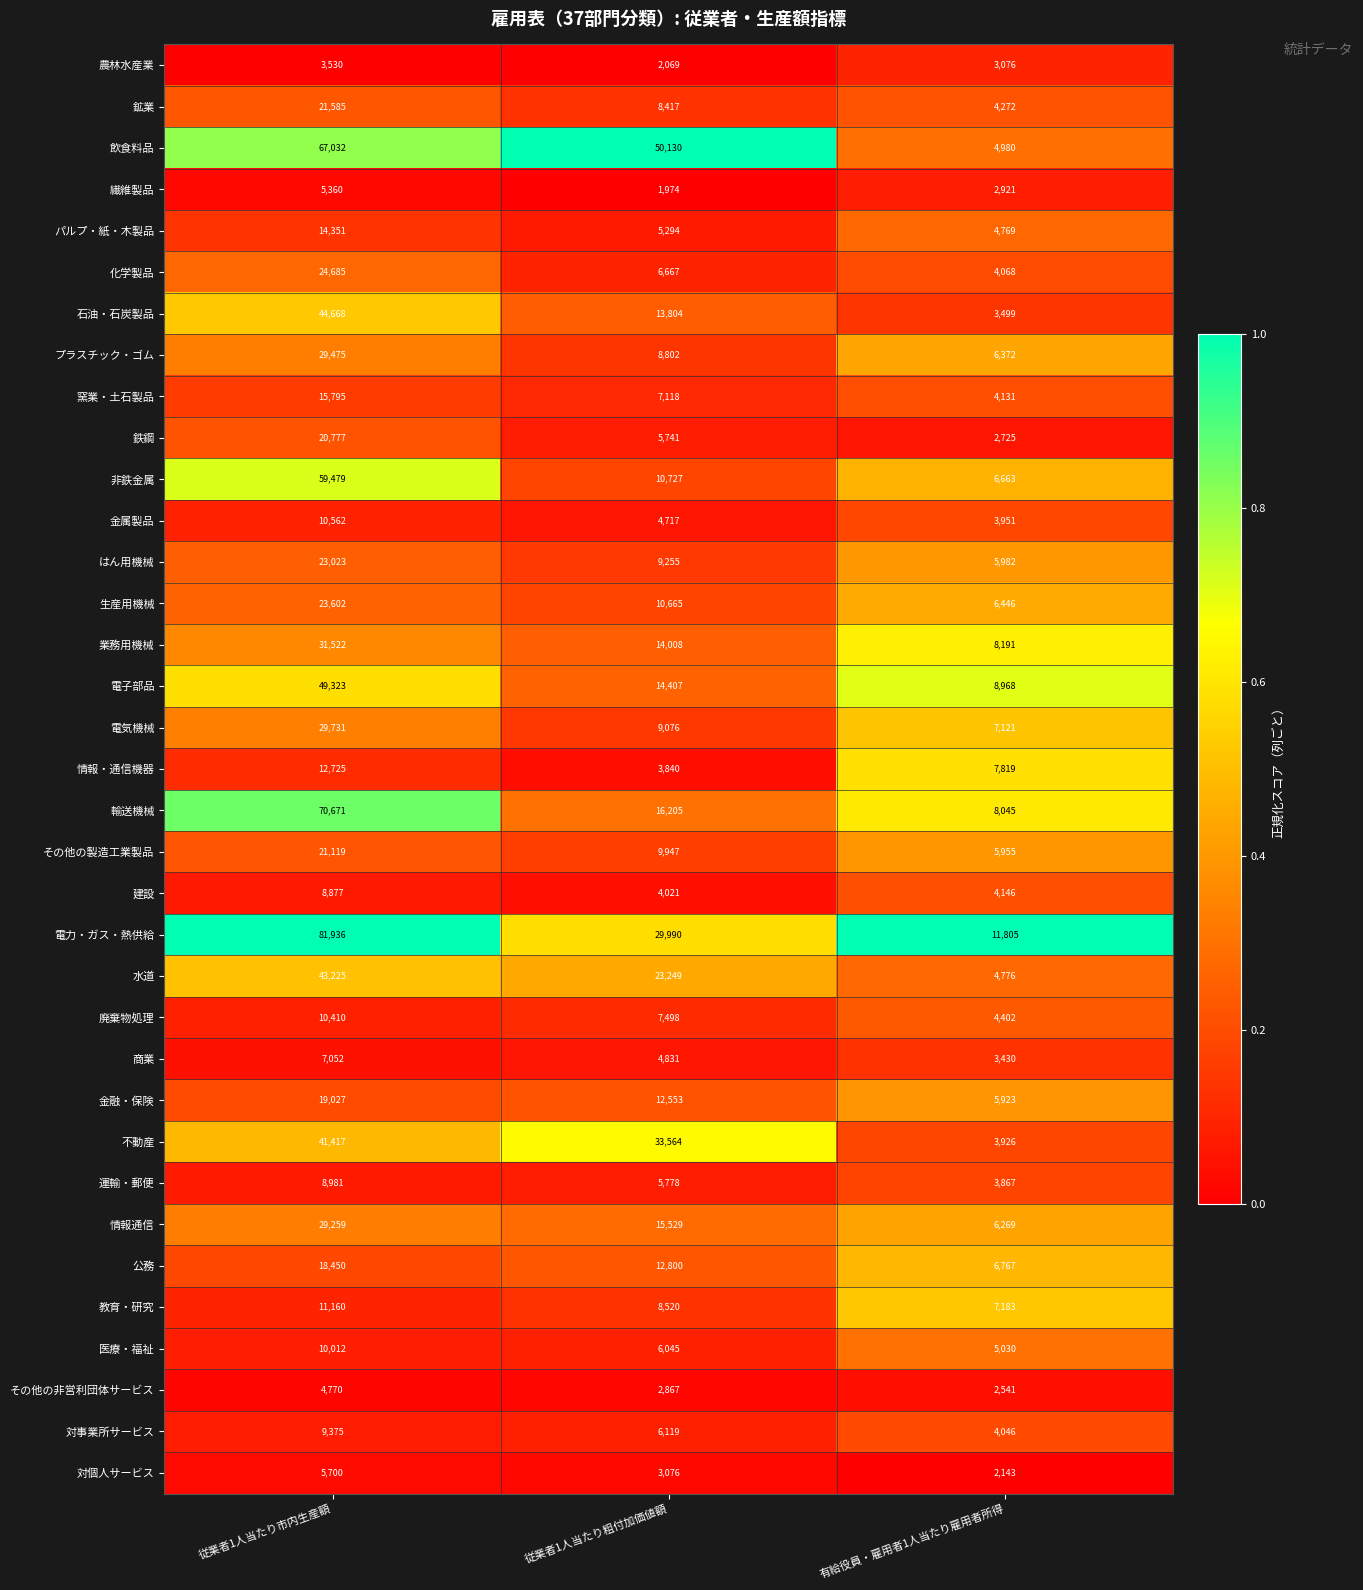

Rank the series by their maximum value, from lowest to highest.

農林水産業, その他の非営利団体サービス, 繊維製品, 対個人サービス, 商業, 建設, 運輸・郵便, 対事業所サービス, 医療・福祉, 廃棄物処理, 金属製品, 教育・研究, 情報・通信機器, パルプ・紙・木製品, 窯業・土石製品, 公務, 金融・保険, 鉄鋼, その他の製造工業製品, 鉱業, はん用機械, 生産用機械, 化学製品, 情報通信, プラスチック・ゴム, 電気機械, 業務用機械, 不動産, 水道, 石油・石炭製品, 電子部品, 非鉄金属, 飲食料品, 輸送機械, 電力・ガス・熱供給